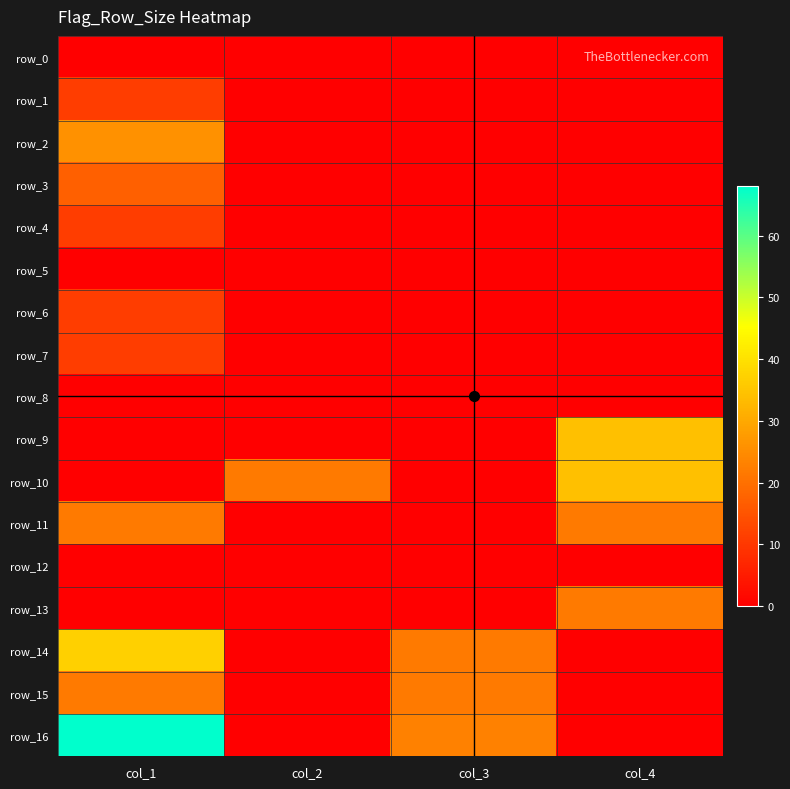

List the labels in order of row_0 value, smallest first.

col_1, col_2, col_3, col_4